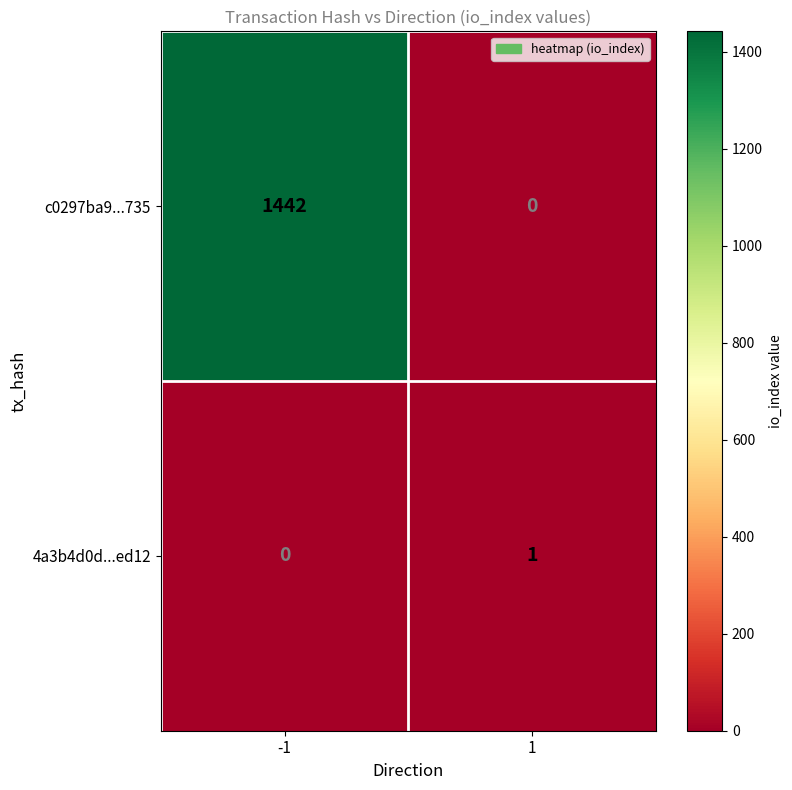

Reading left to right, list all the values displayed in this chart.

c0297ba9...735: -1=1442	1=0
4a3b4d0d...ed12: -1=0	1=1